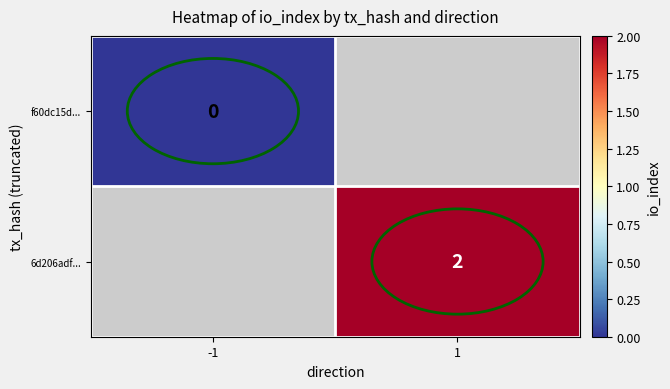

Is the value of 6d206adf... at 1 greater than the value of f60dc15d... at -1?

Yes